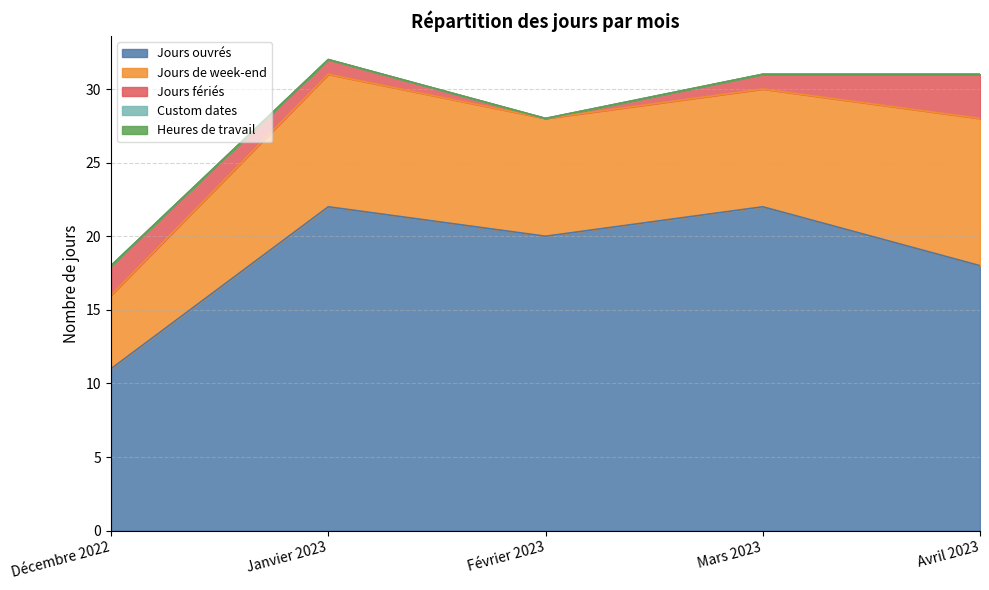

What is the difference between the Jours de week-end values at Février 2023 and Avril 2023?

2